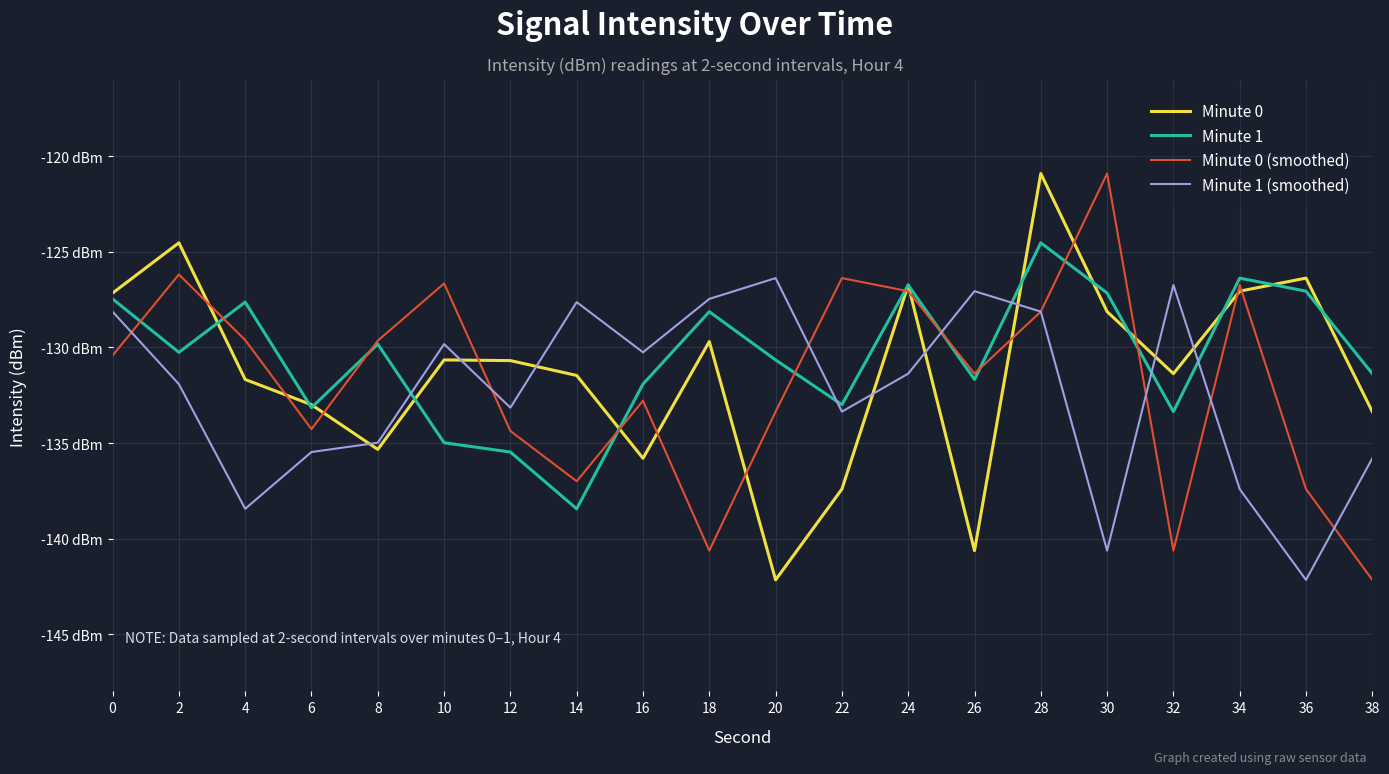

Between 14 and 16, which series saw the biggest shift?

Minute 1